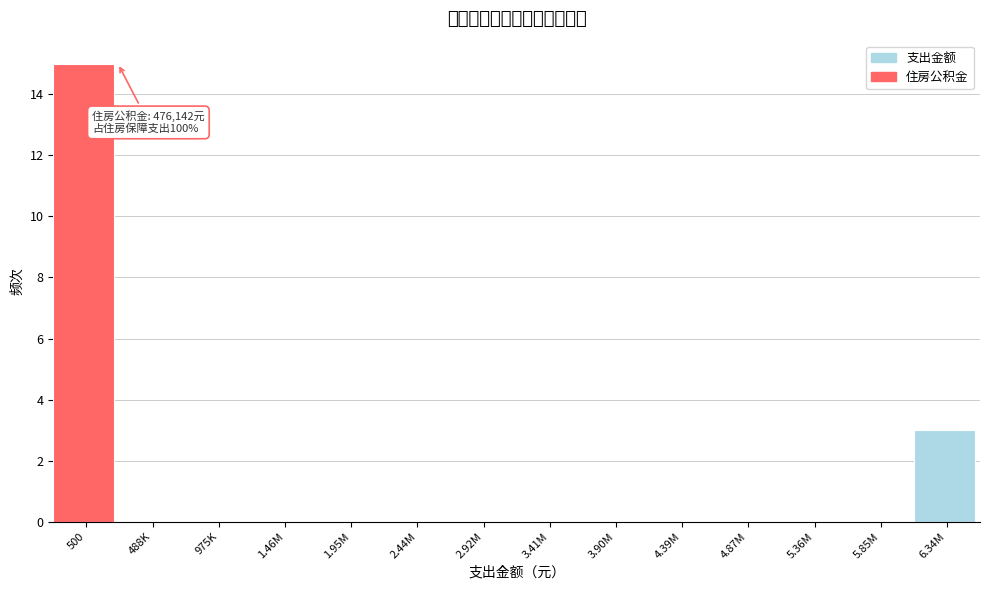

Reading right to left, transcribe all the data shown in this chart.

6.34M=3	5.85M=0	5.36M=0	4.87M=0	4.39M=0	3.90M=0	3.41M=0	2.92M=0	2.44M=0	1.95M=0	1.46M=0	975K=0	488K=0	500=15